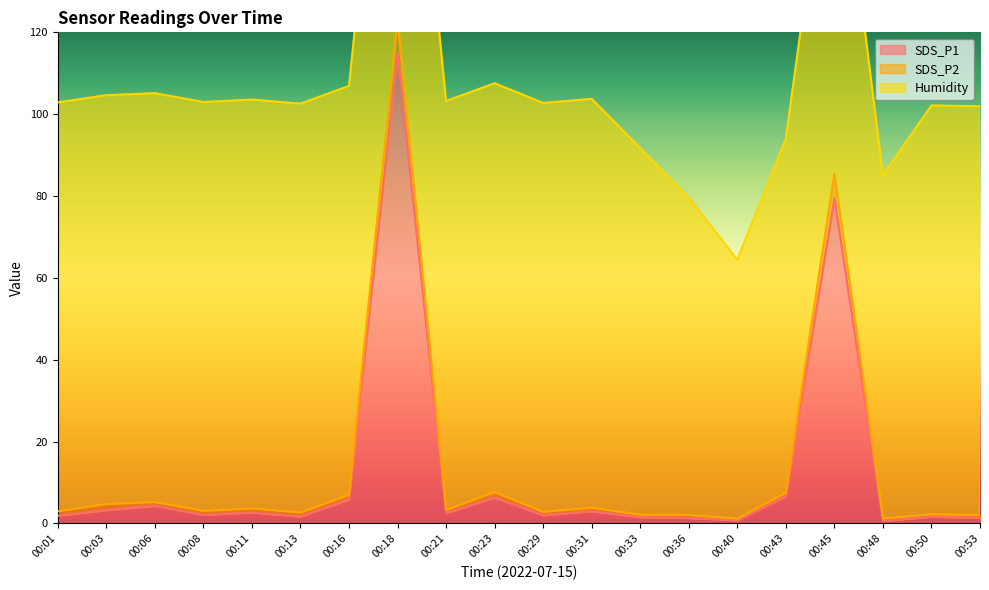

What is the highest value of the SDS_P1 series?

114.8